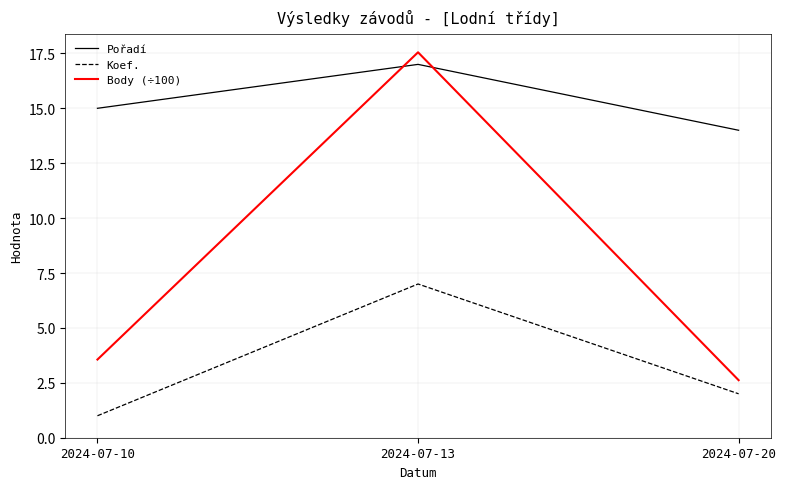

Rank the series at 2024-07-20 from lowest to highest value.

Koef., Body (÷100), Pořadí